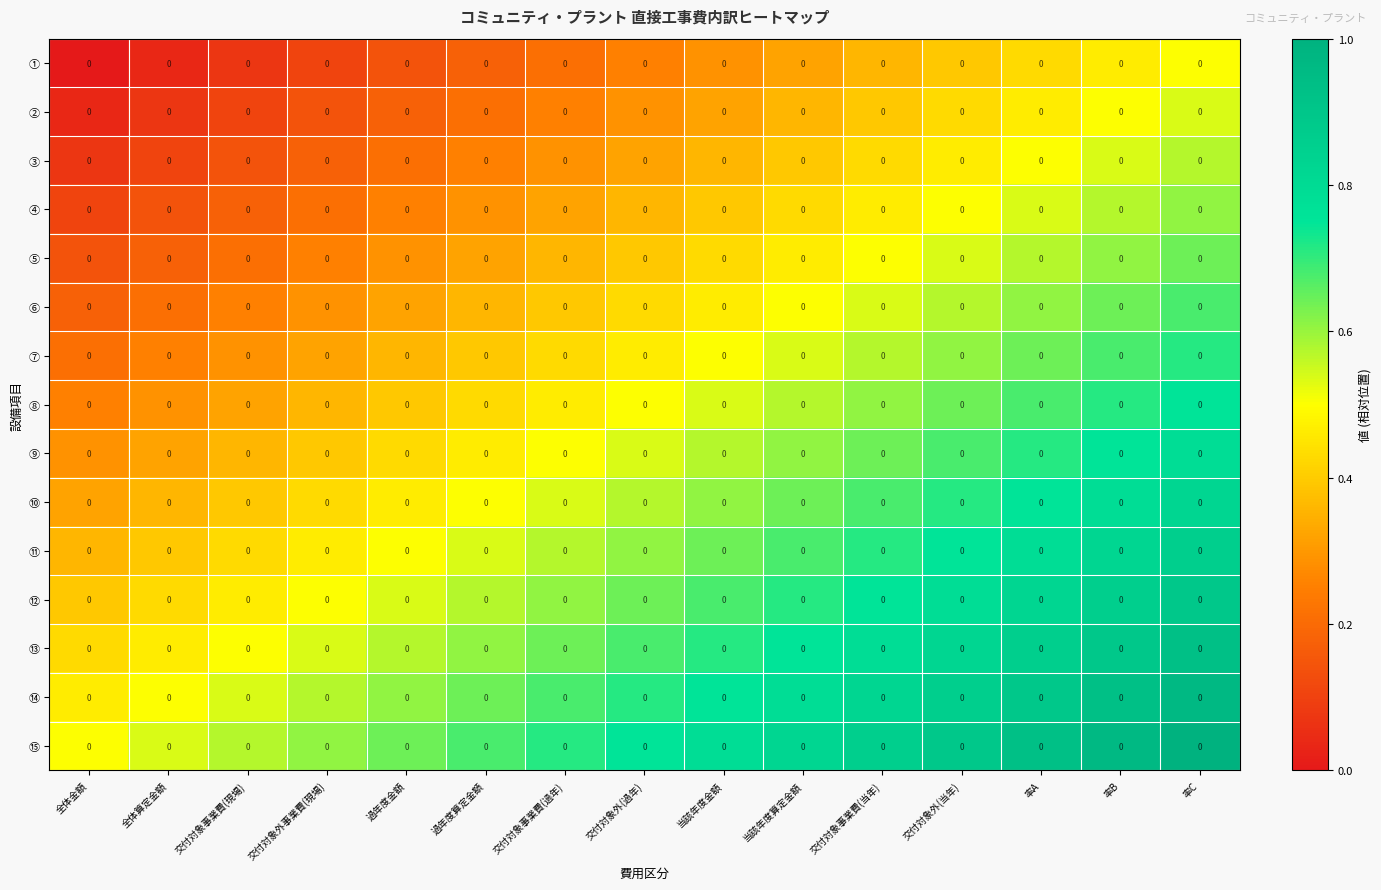

At how many categories does at least one series exceed 0?

15